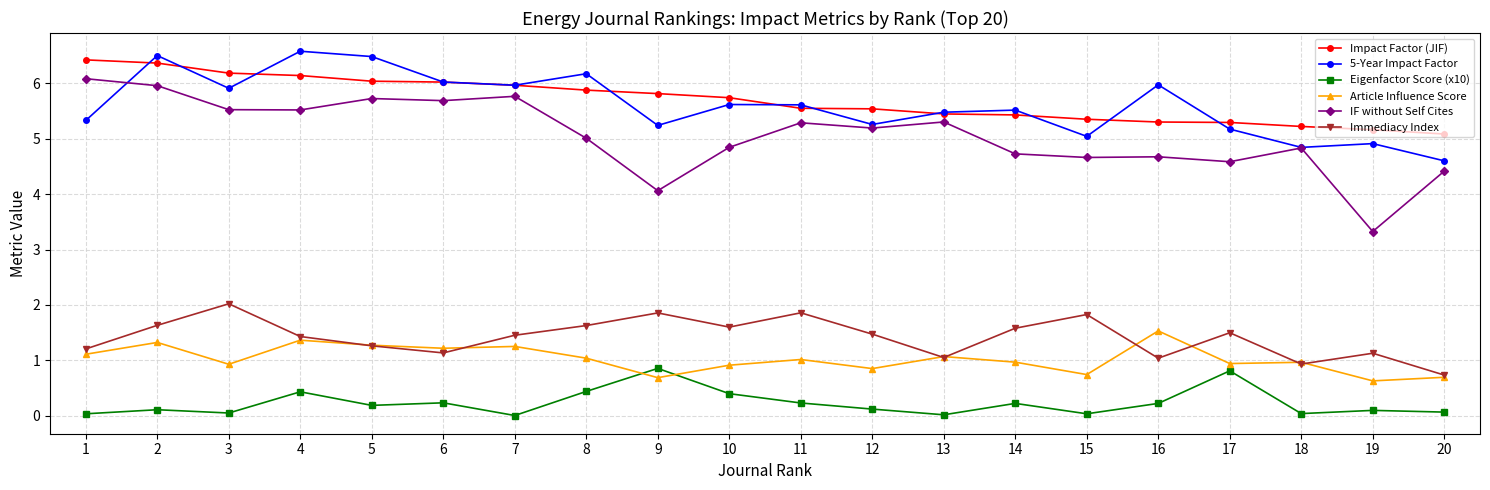

What value does the Article Influence Score series have at 8?

1.0